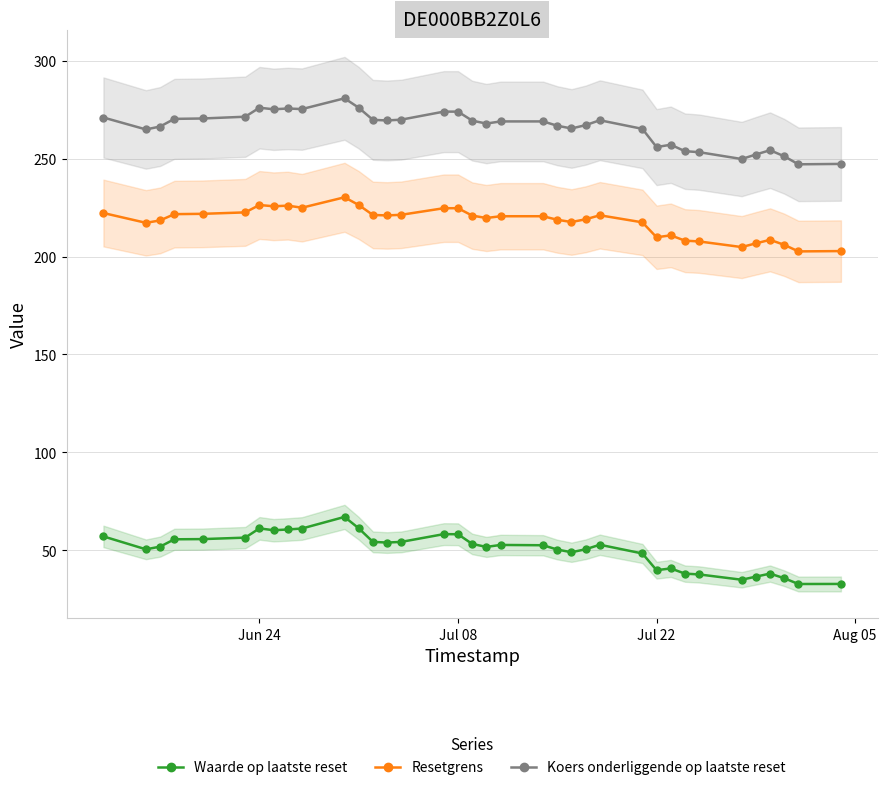

Reading left to right, list all the values displayed in this chart.

Waarde op laatste reset: 57.1	50.5	51.9	55.6	55.7	56.5	61.2	60.2	60.6	61.1	67.0	61.2	54.3	53.9	54.3	58.2	58.2	53.2	51.7	52.7	52.6	50.4	49.0	50.5	52.8	48.4	39.8	40.7	38.1	37.7	35.0	36.5	38.1	35.7	32.8	32.8
Resetgrens: 222.2	217.2	218.4	221.6	221.8	222.5	226.3	225.7	226.0	224.9	230.3	226.3	221.2	221.0	221.3	224.7	224.7	220.9	219.7	220.6	220.6	218.8	217.6	219.0	221.1	217.5	209.8	210.8	208.1	207.7	204.8	206.7	208.5	206.0	202.6	202.8
Koers onderliggende op laatste reset: 271.0	264.9	266.4	270.3	270.5	271.4	276.0	275.2	275.6	275.3	280.8	276.0	269.8	269.5	269.9	274.0	274.0	269.4	267.9	269.0	269.0	266.8	265.4	267.1	269.6	265.2	255.9	257.1	253.8	253.3	249.8	252.1	254.3	251.2	247.1	247.3